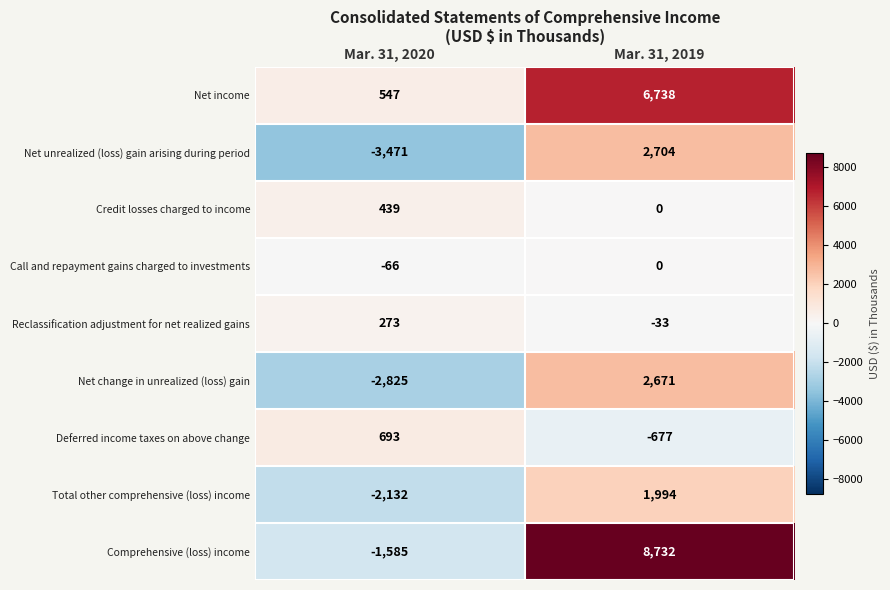

What is the approximate value of Net unrealized (loss) gain arising during period at Mar. 31, 2020, to the nearest 10?

-3470